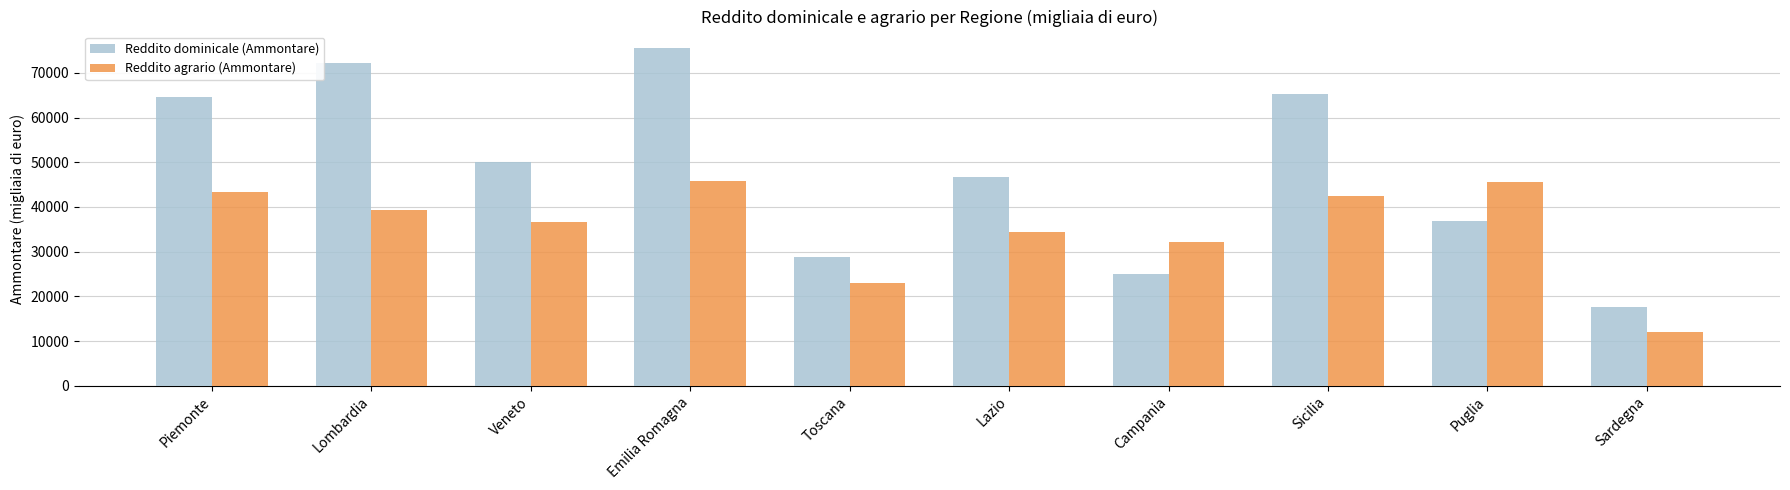

The value of Reddito agrario (Ammontare) at Emilia Romagna is 21106. True or false?

False